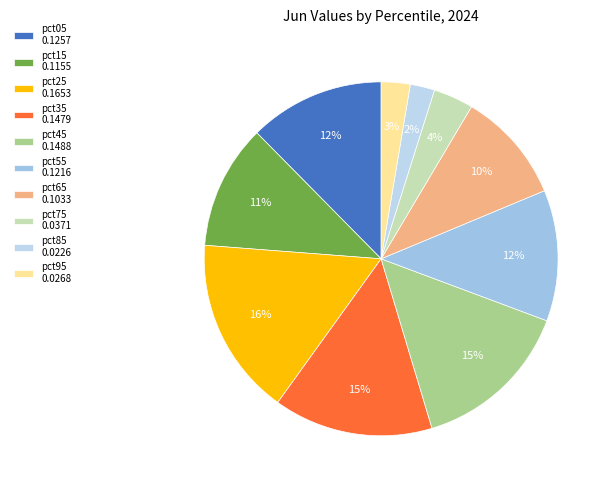

Count the number of slices in the pie.

10